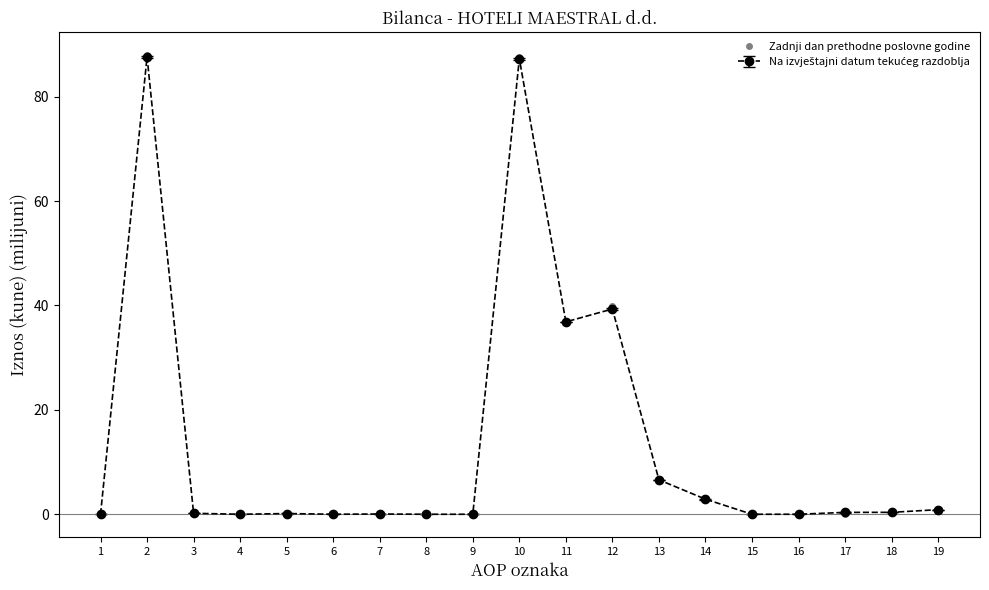

The value of Zadnji dan prethodne poslovne godine at 10 is 50.9. True or false?

False